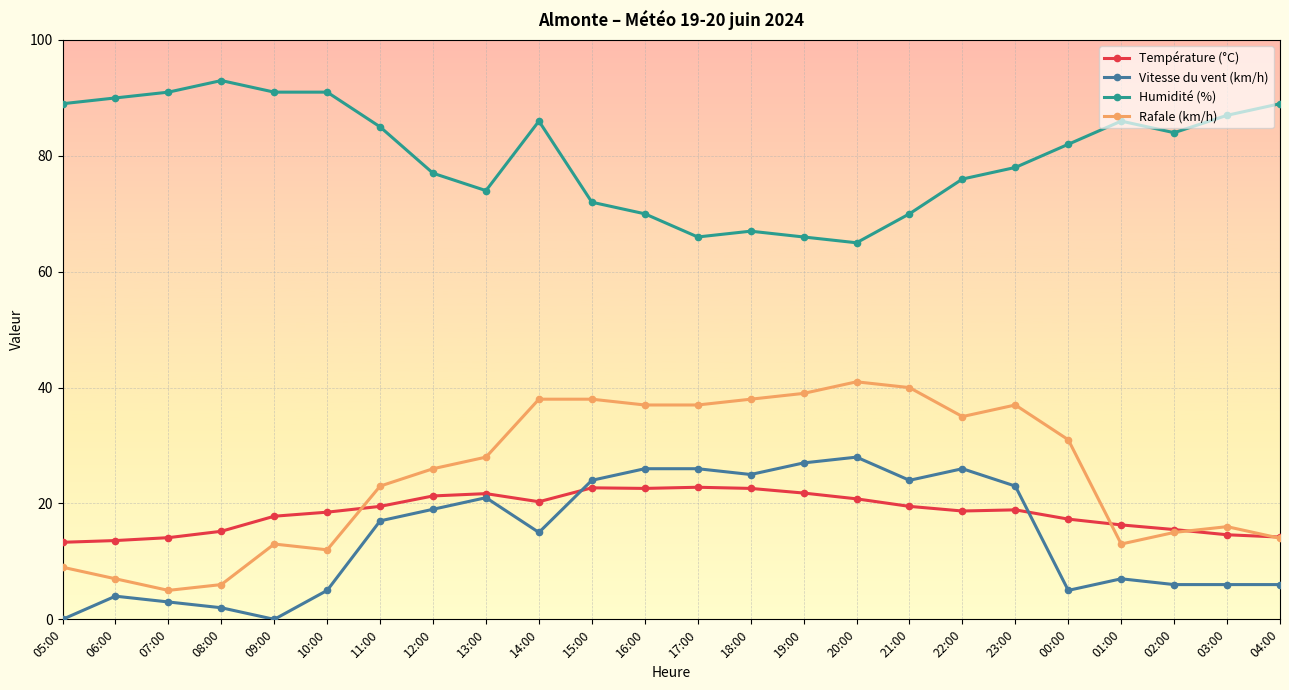

At 05:00, list the series in order from largest to smallest.

Humidité (%), Température (°C), Rafale (km/h), Vitesse du vent (km/h)